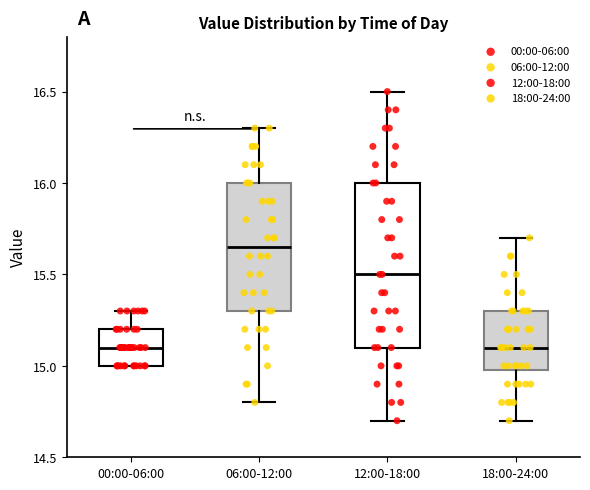

Which box's median line is the highest?

06:00-12:00